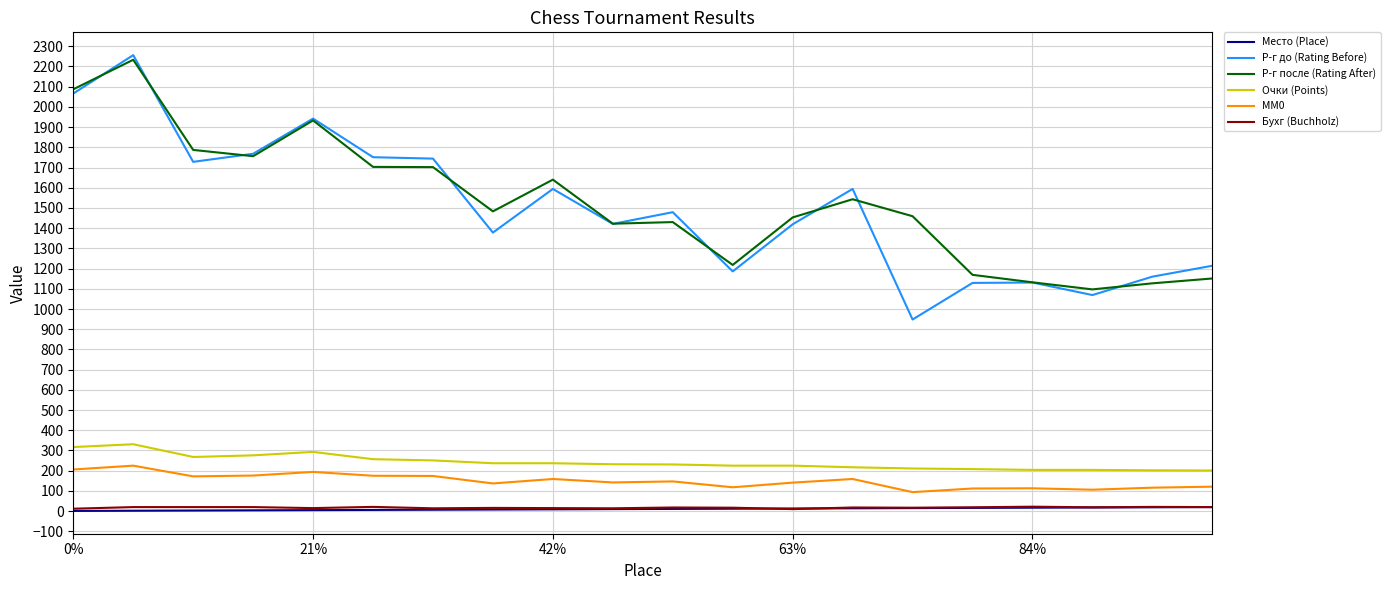

Which series has the widest spread of values?

Р-г до (Rating Before)